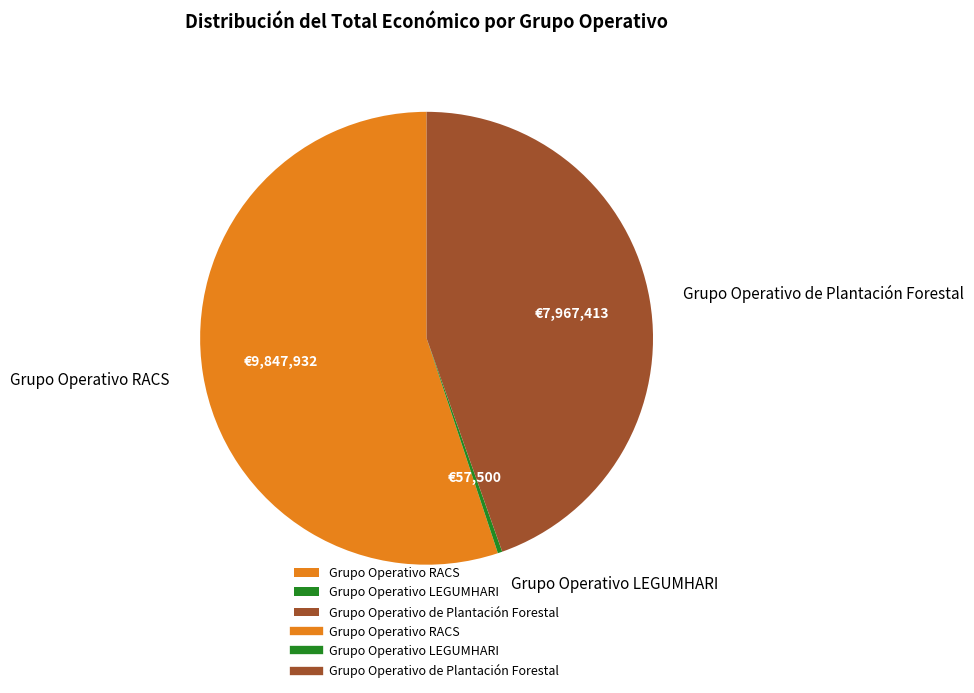

What is the ratio of the value at Grupo Operativo RACS to the value at Grupo Operativo de Plantación Forestal?

1.2